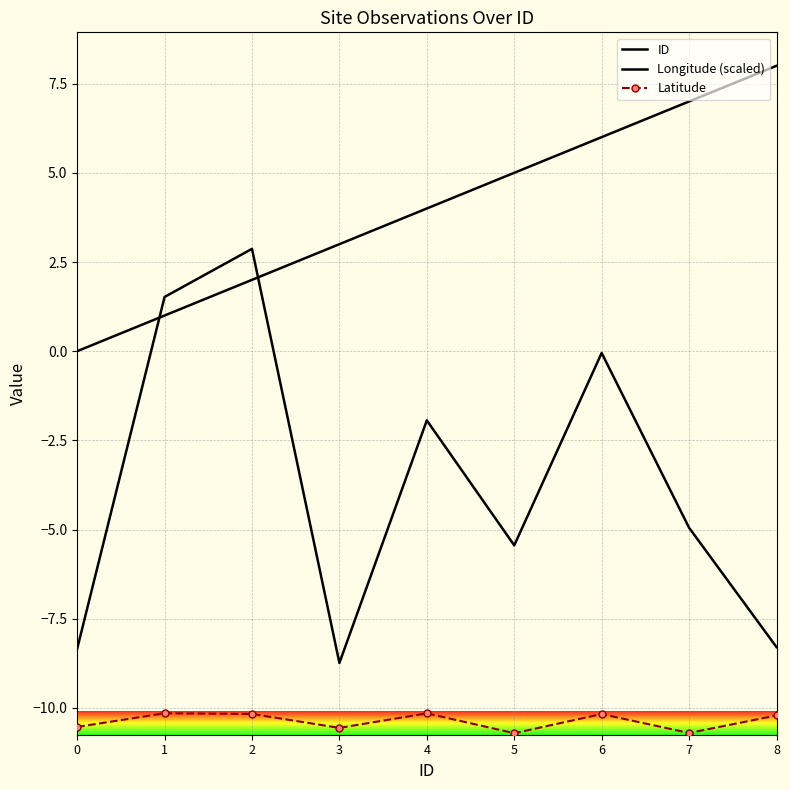

Where is the first local minimum for Longitude (scaled)?

3